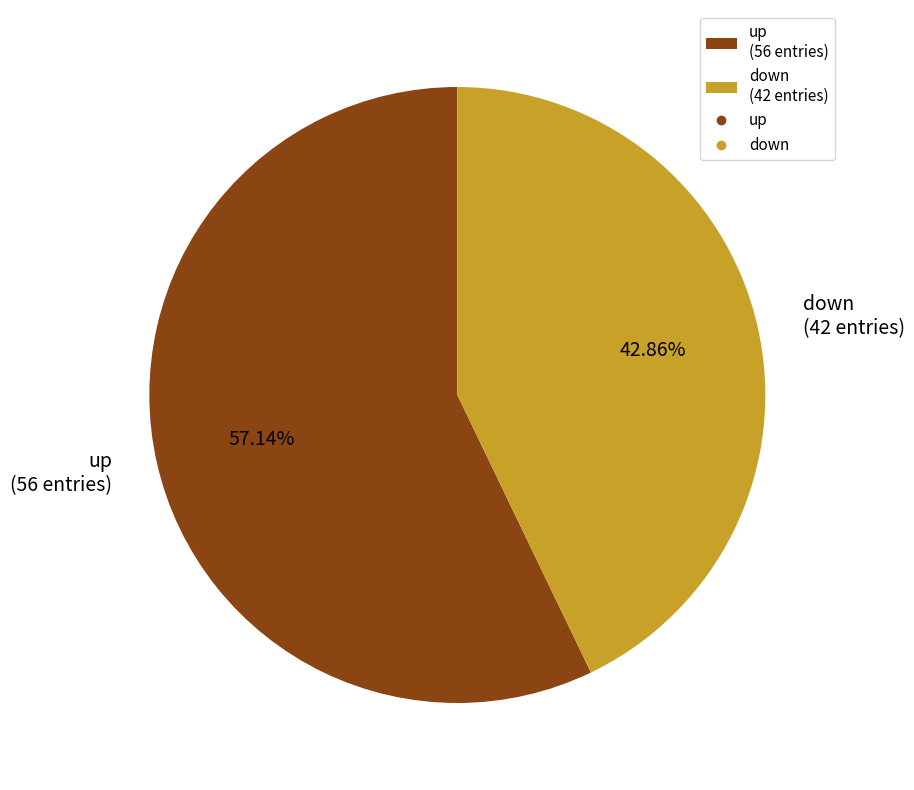

How many segments does this pie chart have?

2